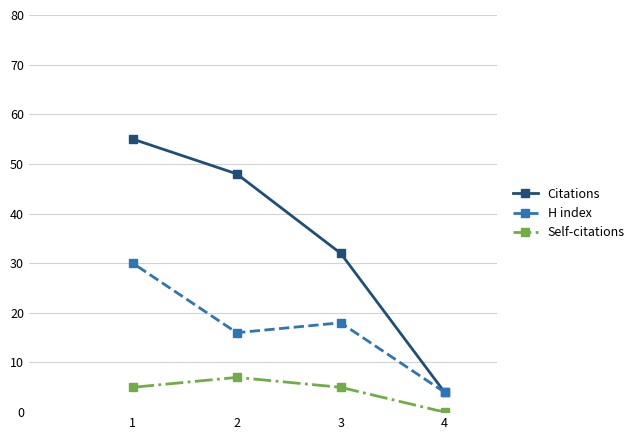

Which has a higher value, 4 or 3?

3